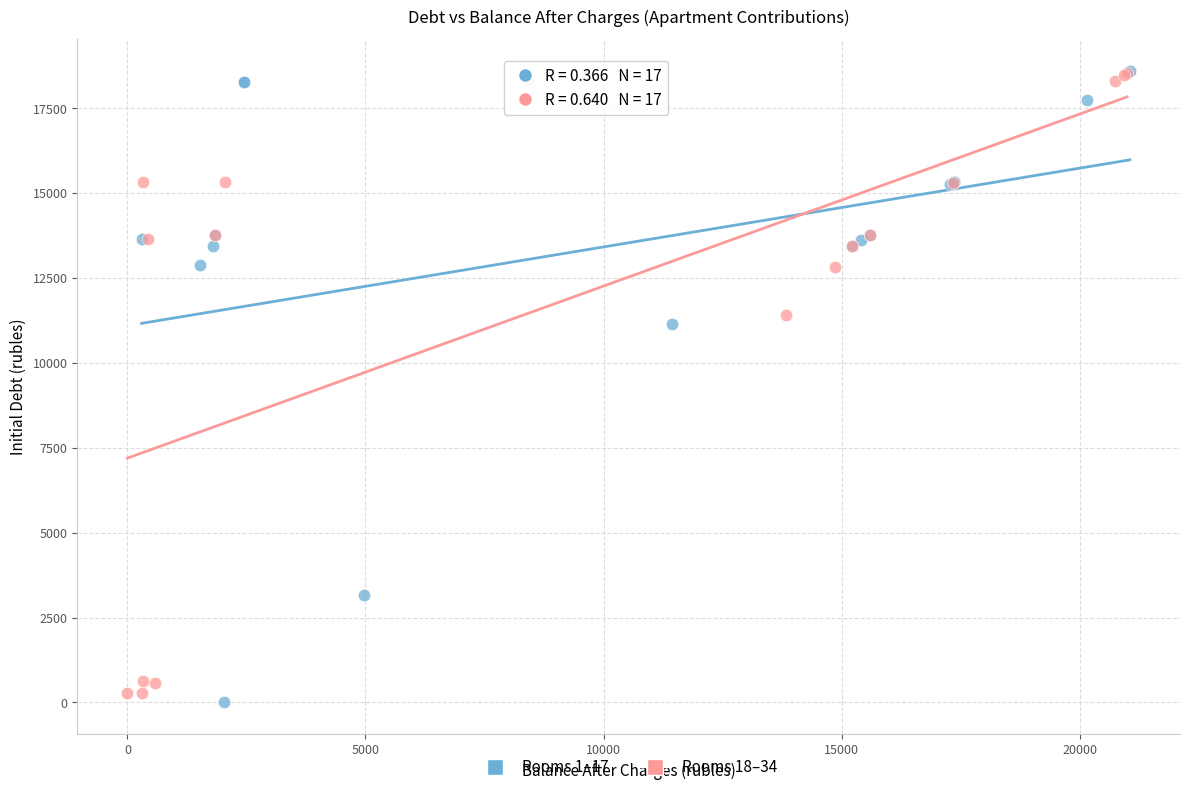

Which series reaches the minimum Y coordinate?

Rooms 1–17